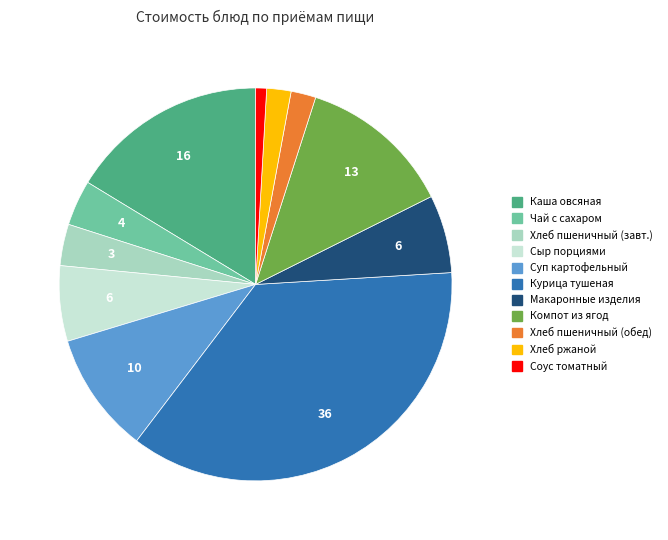

Is the sum of Компот из ягод and Хлеб ржаной greater than half?

No